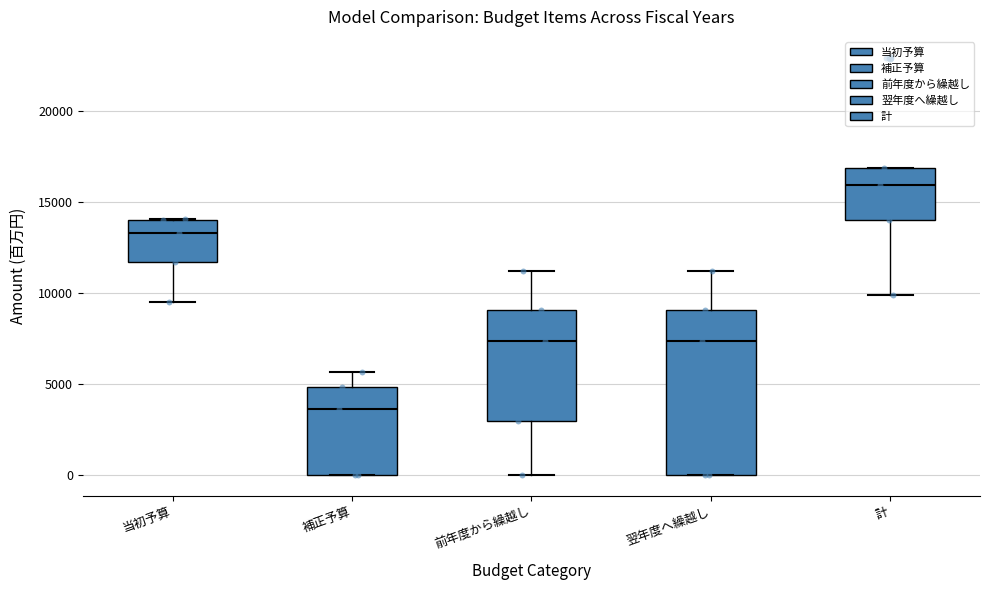

Which box's median line is the highest?

計